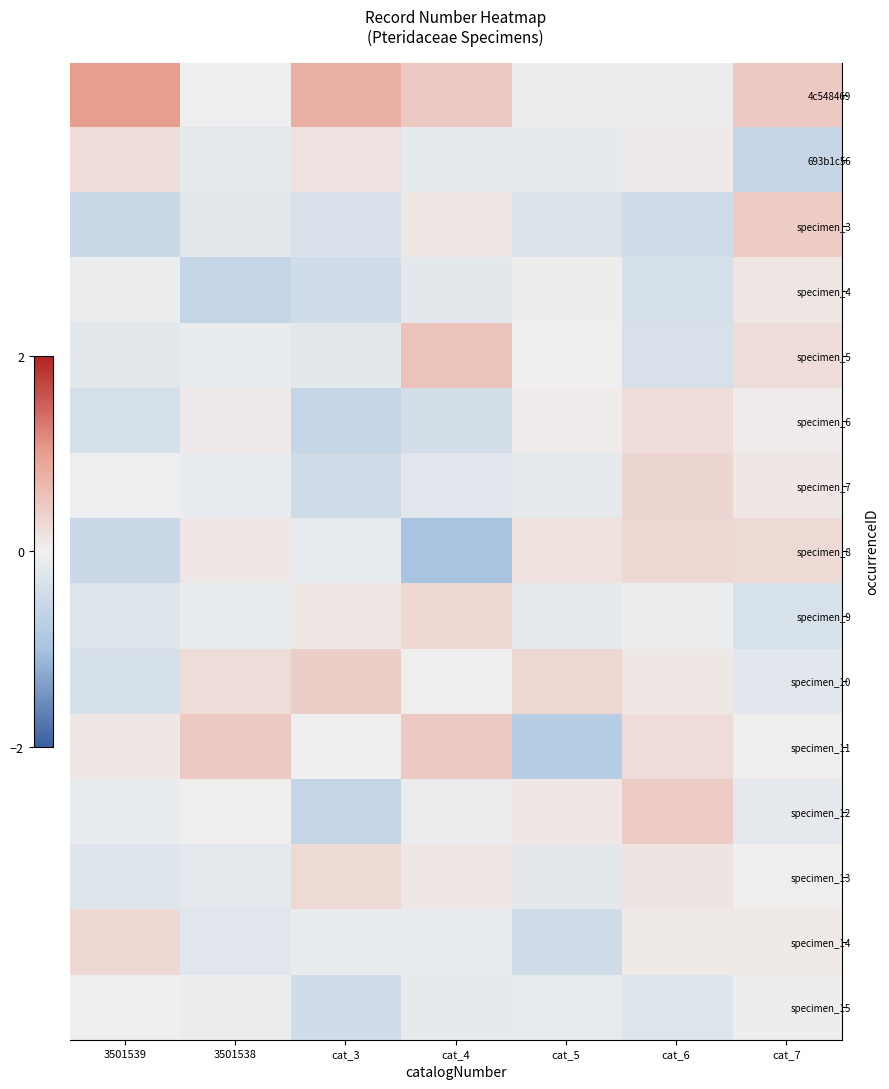

Reading left to right, extract all data points from this chart.

4c548469: 3501539=1.0	3501538=-0.0	cat_3=0.8	cat_4=0.5	cat_5=-0.1	cat_6=-0.1	cat_7=0.5
693b1c56: 3501539=0.2	3501538=-0.1	cat_3=0.2	cat_4=-0.1	cat_5=-0.1	cat_6=0.1	cat_7=-0.6
specimen_3: 3501539=-0.5	3501538=-0.2	cat_3=-0.3	cat_4=0.1	cat_5=-0.3	cat_6=-0.4	cat_7=0.4
specimen_4: 3501539=-0.1	3501538=-0.6	cat_3=-0.4	cat_4=-0.2	cat_5=0.0	cat_6=-0.3	cat_7=0.1
specimen_5: 3501539=-0.2	3501538=-0.1	cat_3=-0.2	cat_4=0.6	cat_5=-0.0	cat_6=-0.3	cat_7=0.2
specimen_6: 3501539=-0.4	3501538=0.1	cat_3=-0.6	cat_4=-0.4	cat_5=0.1	cat_6=0.2	cat_7=0.1
specimen_7: 3501539=-0.0	3501538=-0.1	cat_3=-0.4	cat_4=-0.2	cat_5=-0.1	cat_6=0.3	cat_7=0.1
specimen_8: 3501539=-0.5	3501538=0.1	cat_3=-0.1	cat_4=-1.0	cat_5=0.2	cat_6=0.3	cat_7=0.3
specimen_9: 3501539=-0.3	3501538=-0.1	cat_3=0.1	cat_4=0.3	cat_5=-0.1	cat_6=-0.1	cat_7=-0.3
specimen_10: 3501539=-0.4	3501538=0.2	cat_3=0.4	cat_4=-0.0	cat_5=0.3	cat_6=0.1	cat_7=-0.2
specimen_11: 3501539=0.1	3501538=0.5	cat_3=-0.0	cat_4=0.5	cat_5=-0.8	cat_6=0.2	cat_7=0.0
specimen_12: 3501539=-0.1	3501538=0.0	cat_3=-0.6	cat_4=-0.1	cat_5=0.1	cat_6=0.4	cat_7=-0.2
specimen_13: 3501539=-0.2	3501538=-0.2	cat_3=0.3	cat_4=0.1	cat_5=-0.2	cat_6=0.2	cat_7=0.0
specimen_14: 3501539=0.3	3501538=-0.2	cat_3=-0.1	cat_4=-0.1	cat_5=-0.4	cat_6=0.1	cat_7=0.1
specimen_15: 3501539=0.0	3501538=-0.1	cat_3=-0.4	cat_4=-0.1	cat_5=-0.1	cat_6=-0.2	cat_7=-0.0